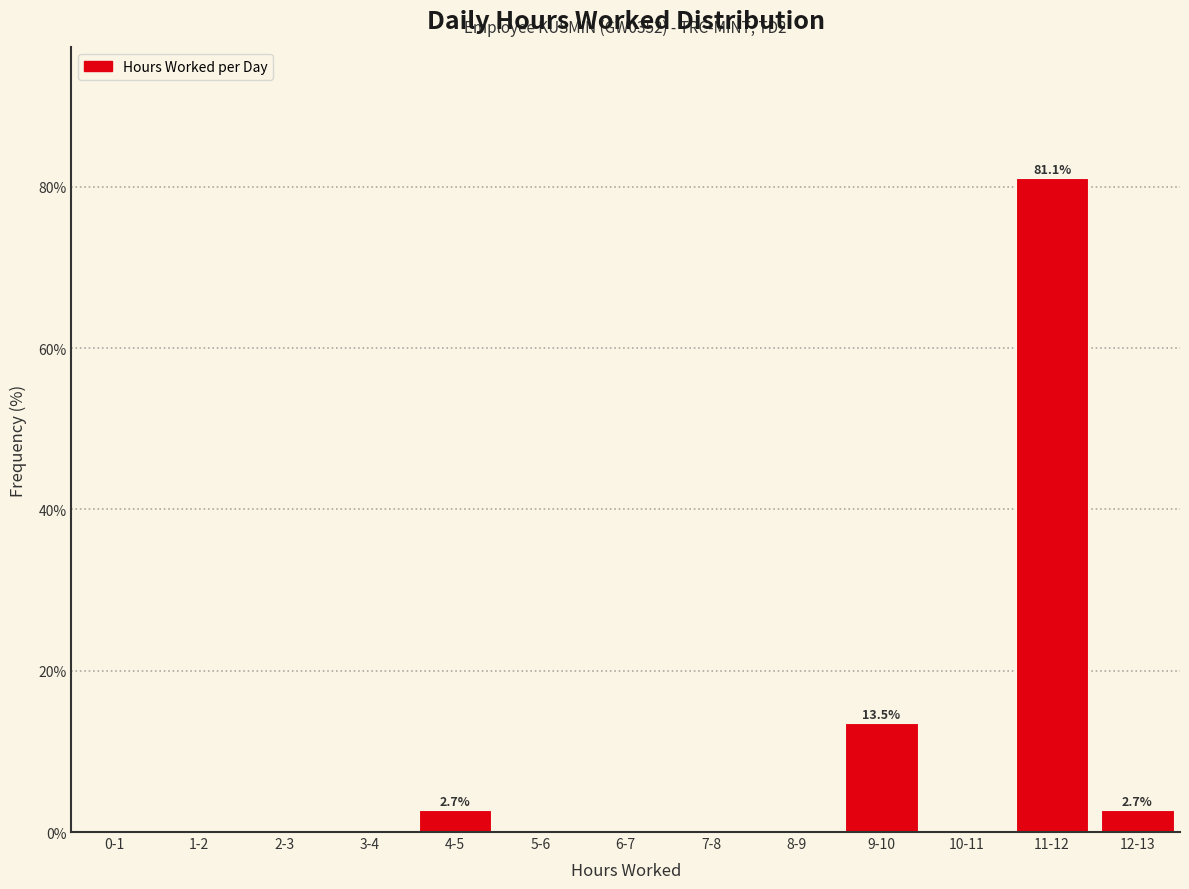

Reading left to right, transcribe all the data shown in this chart.

0-1=0.0	1-2=0.0	2-3=0.0	3-4=0.0	4-5=2.7	5-6=0.0	6-7=0.0	7-8=0.0	8-9=0.0	9-10=13.5	10-11=0.0	11-12=81.1	12-13=2.7